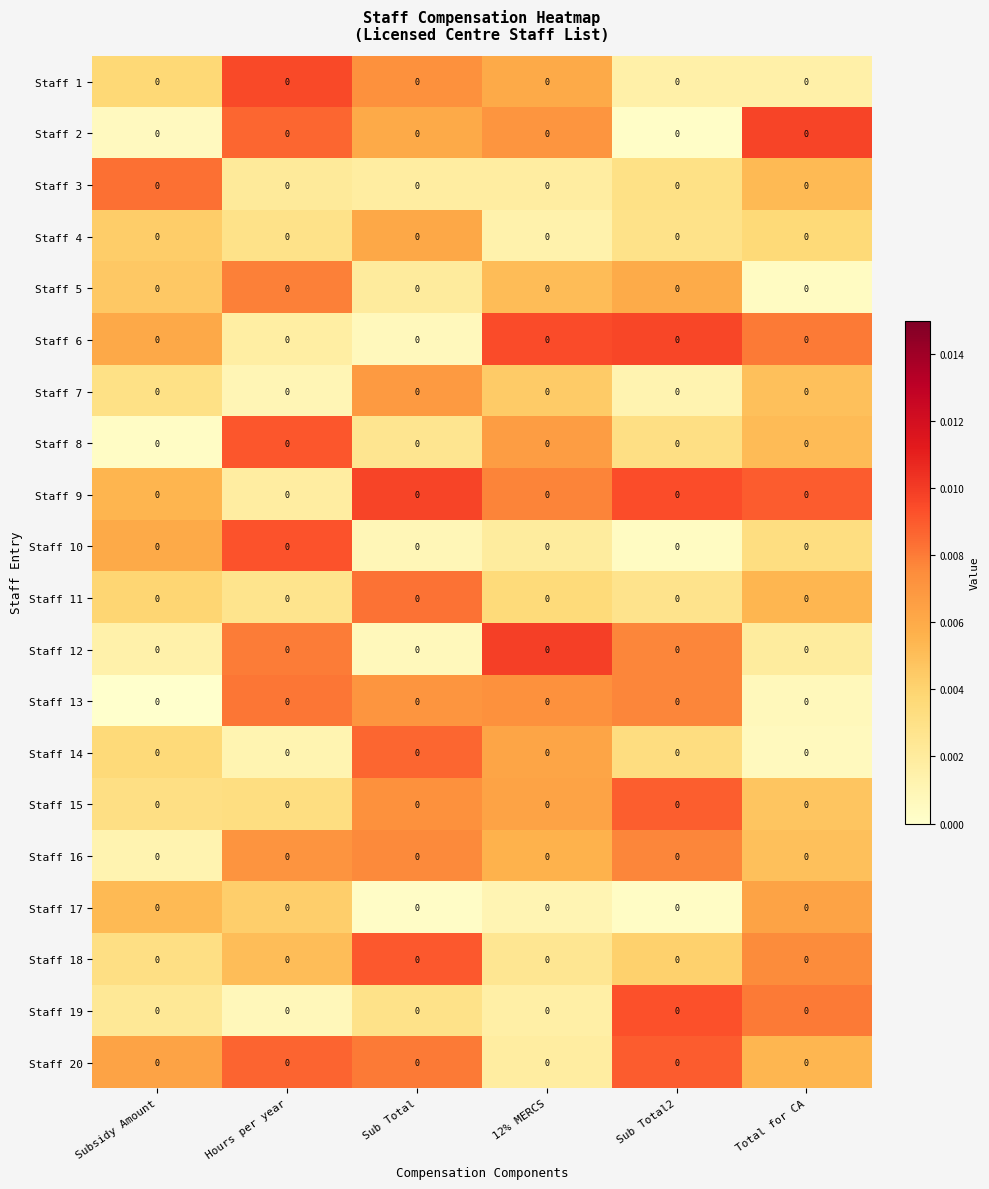

Which category has the highest value across all series?

12% MERCS